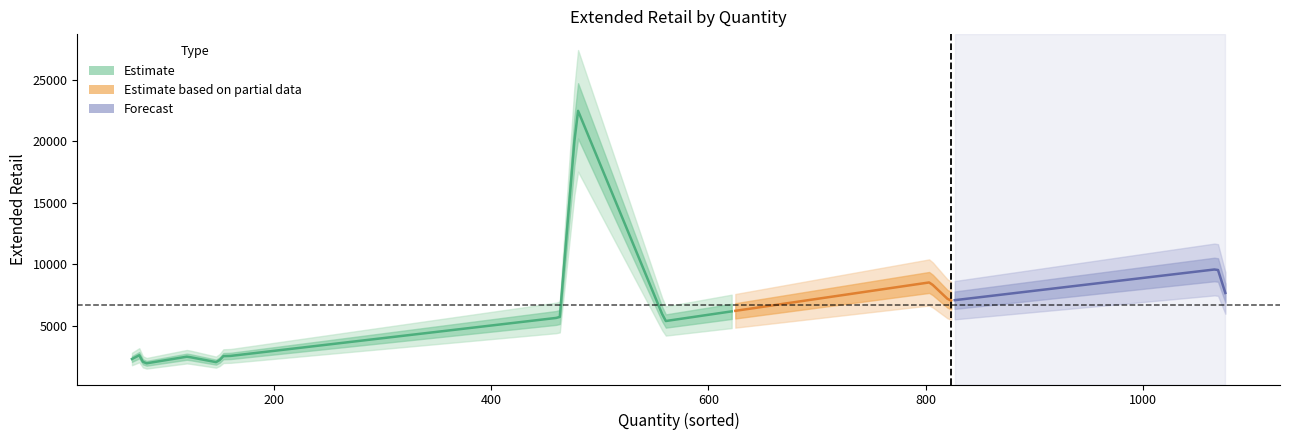

What is the difference between the second highest and minimum values in the quantity series?

1000.0